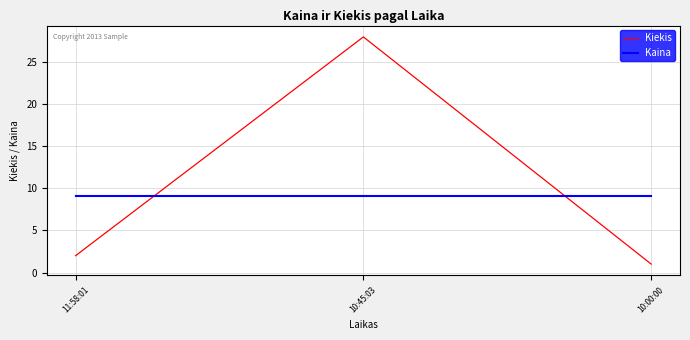

Is it true that Kiekis equals 44.6 at 10:45:03?

False